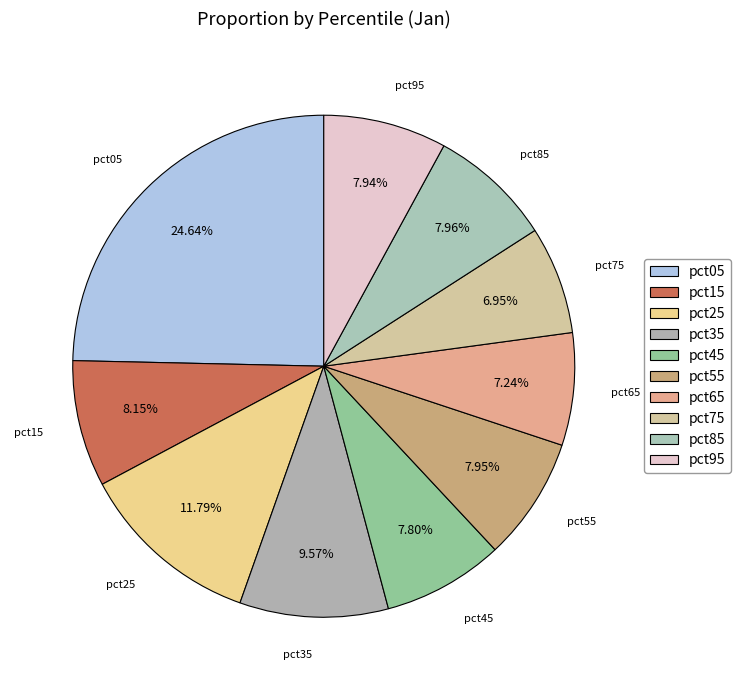

Which slice is the smallest?

pct75